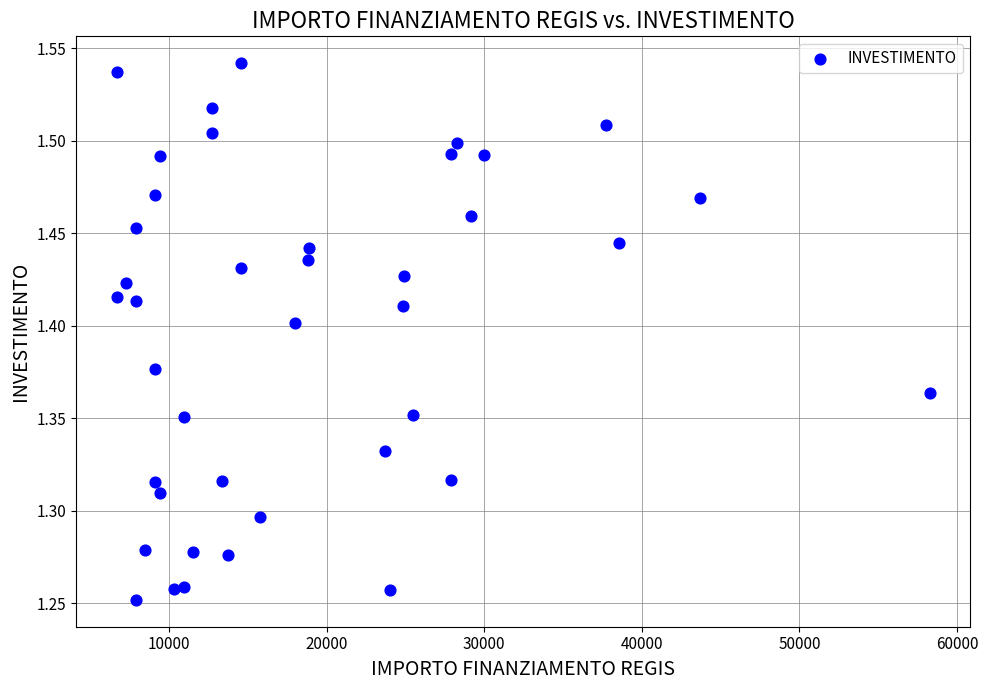

What is the range of Y values (max minus min)?

0.3